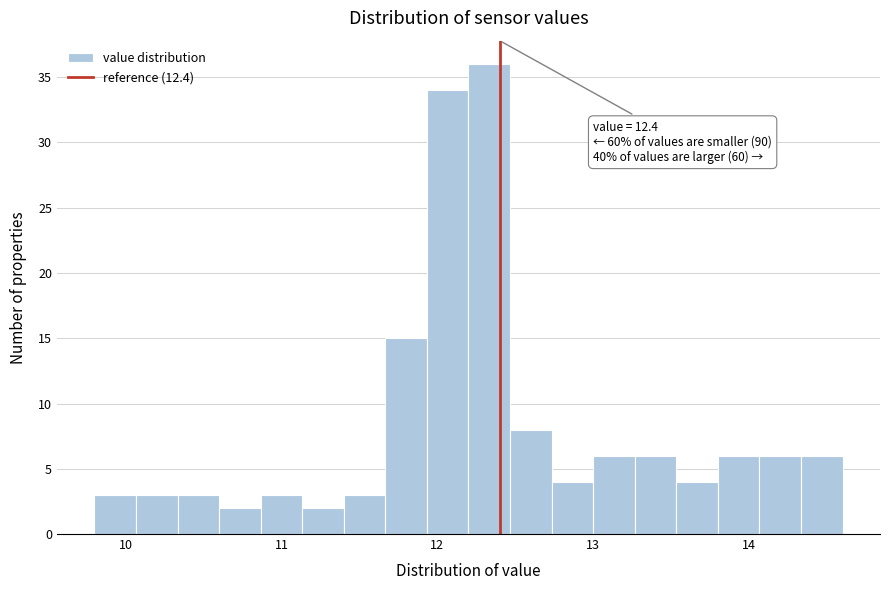

Read against the x-axis, roughly where is the centre of the tallest bar?

12.3